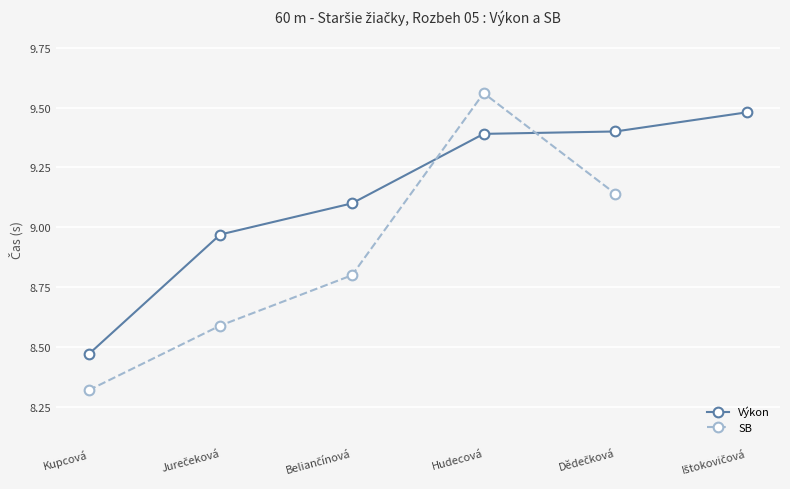

How many SB values are between 8 and 9?

3